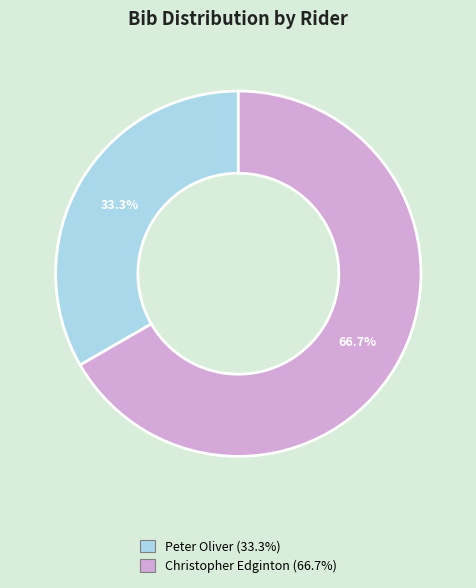

What percentage is the Peter Oliver slice, to the nearest percent?

33%